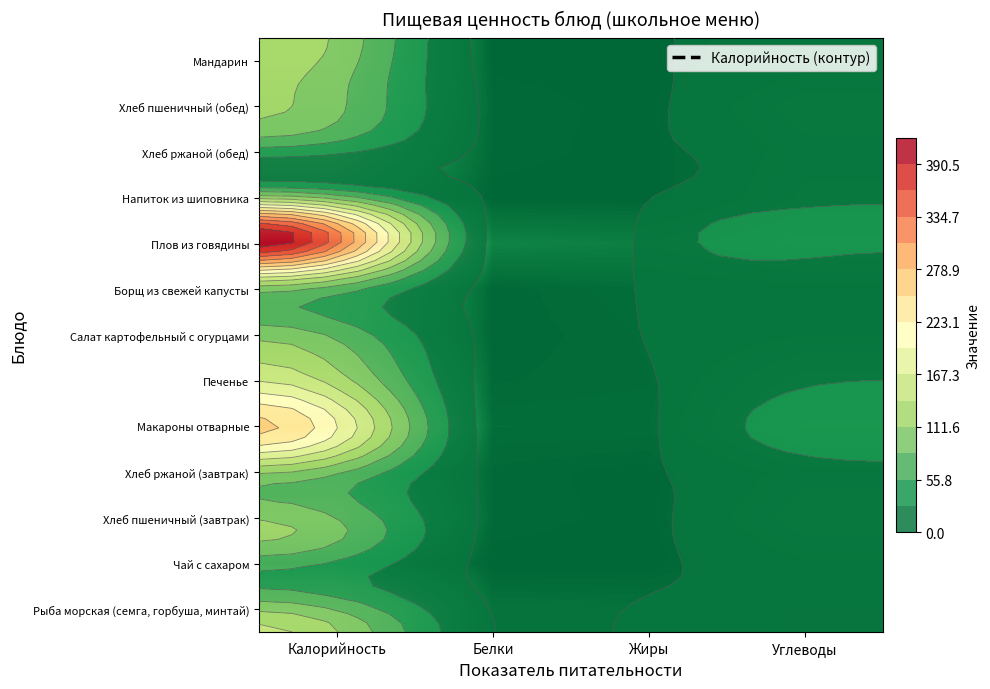

Which category has the lowest value in the Хлеб ржаной (завтрак) series?

Жиры